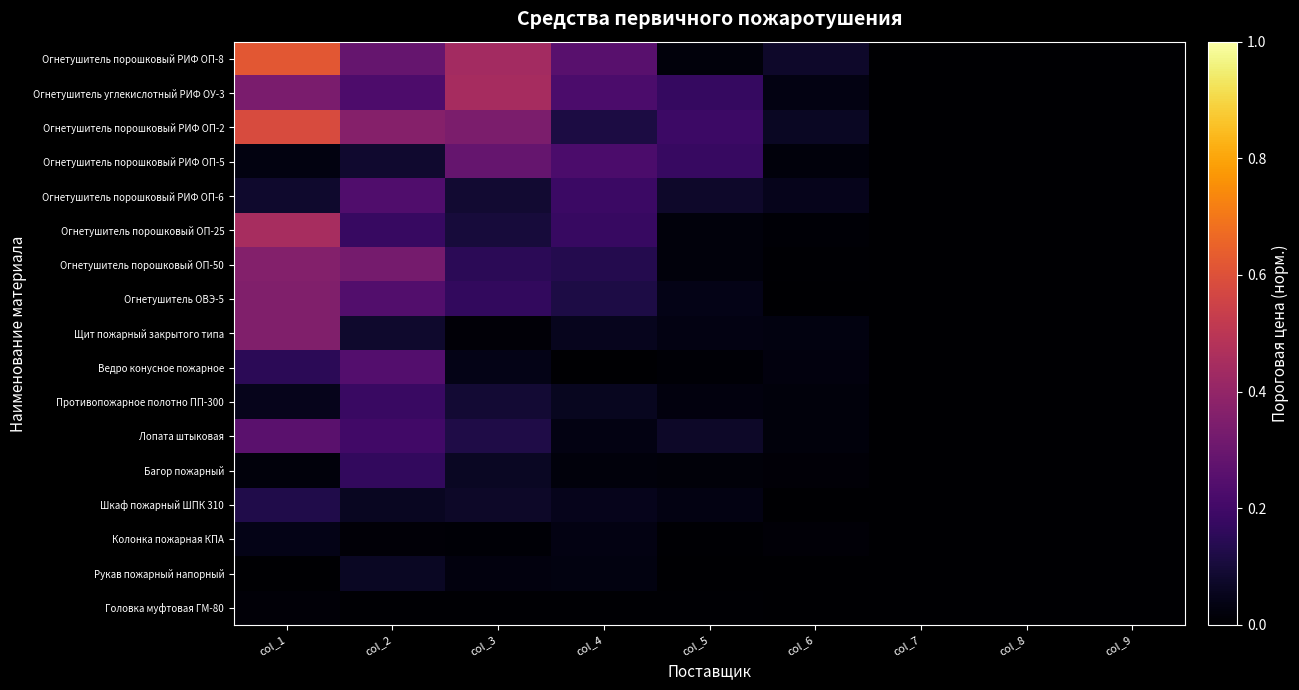

At which category does the chart reach its minimum across all series?

col_7